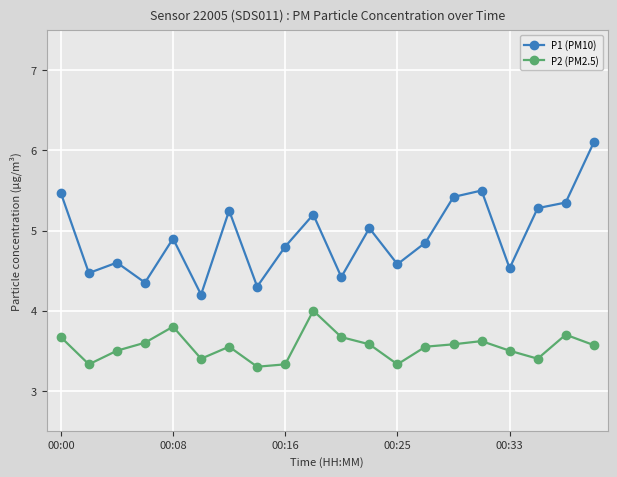

What is the value of the P1 (PM10) point at the 2nd from the left?

4.5